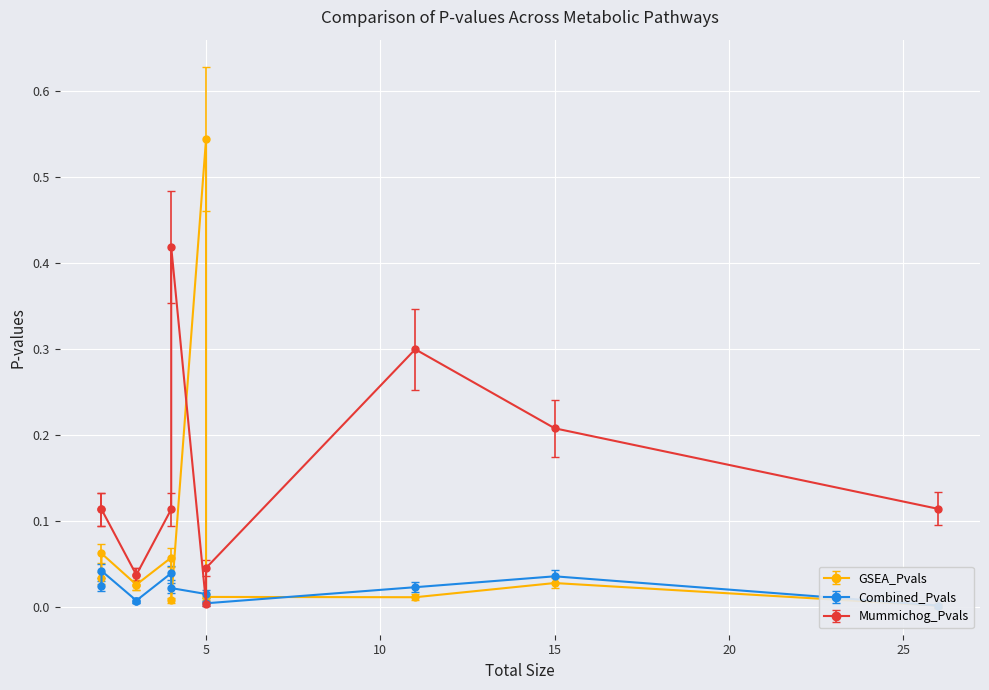

How many lines are shown in the chart?

3